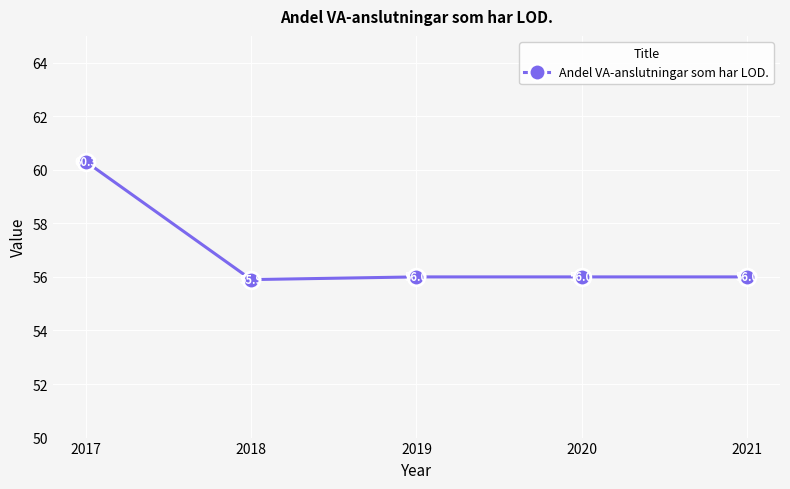

Reading left to right, transcribe all the data shown in this chart.

60.3	55.9	56.0	56.0	56.0